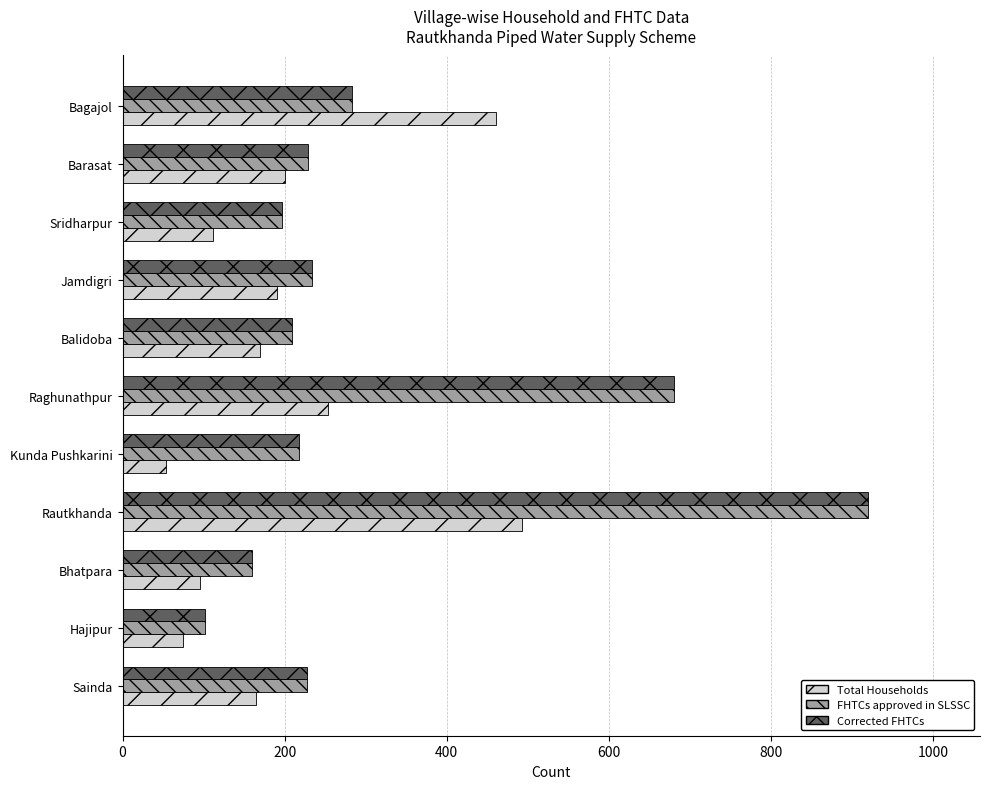

What is the sum of all Corrected FHTCs values?

3461